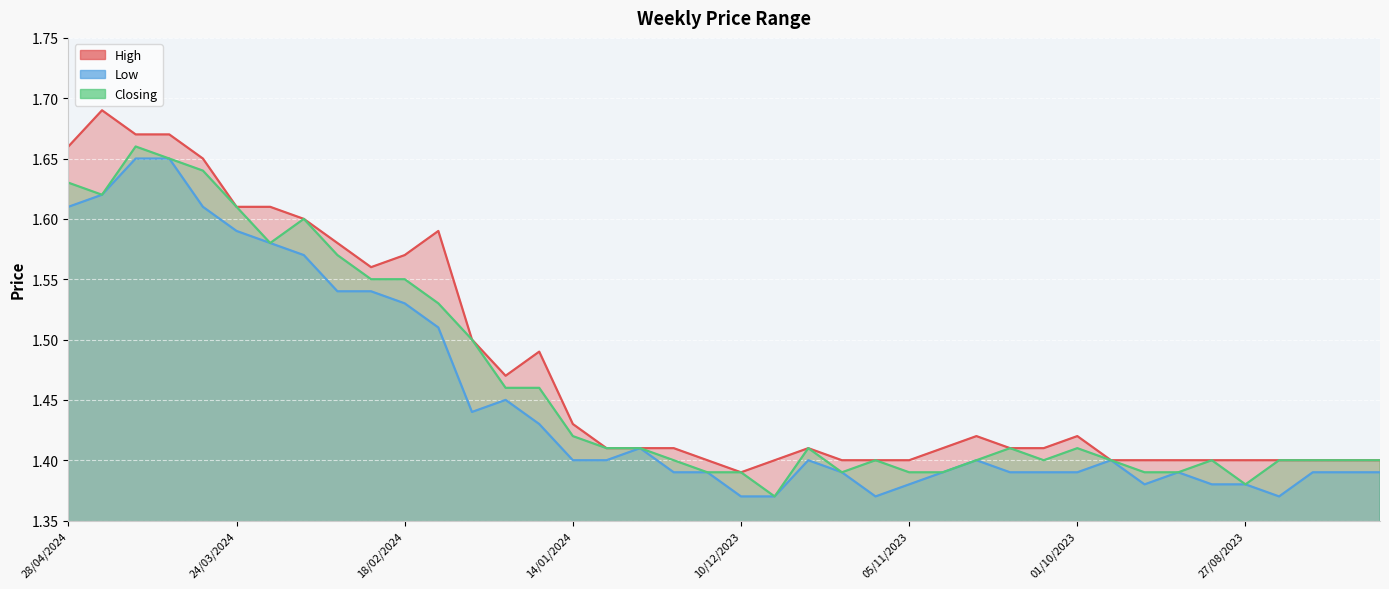

Rank the series by their maximum value, from highest to lowest.

High, Closing, Low